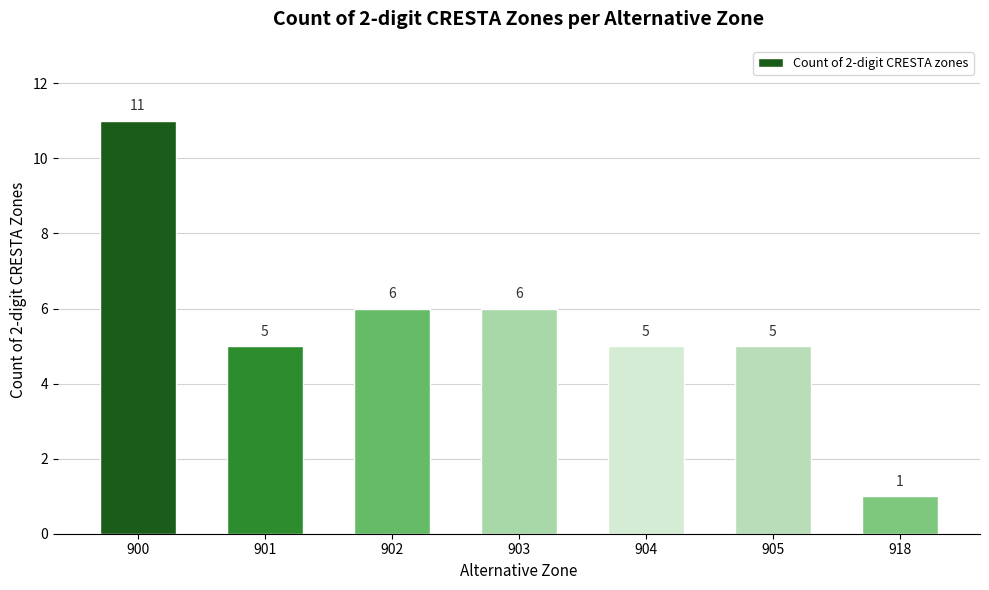

Does the chart contain any negative values?

No